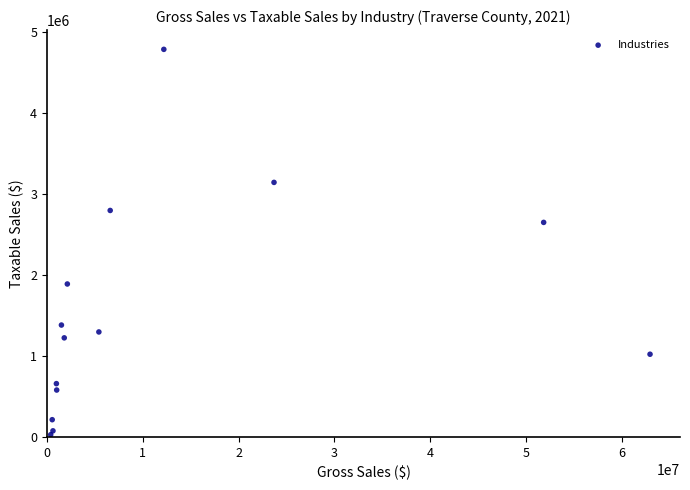

What Y value in the scatter plot is closest to 2409819?

2652503